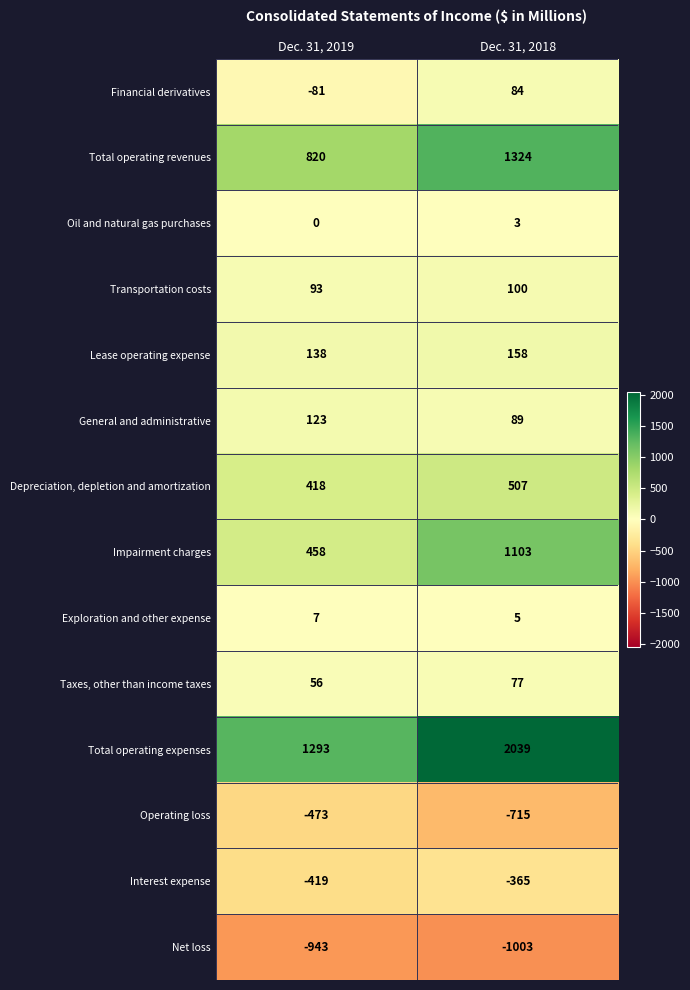

At which category is the sum across all series the highest?

Dec. 31, 2018